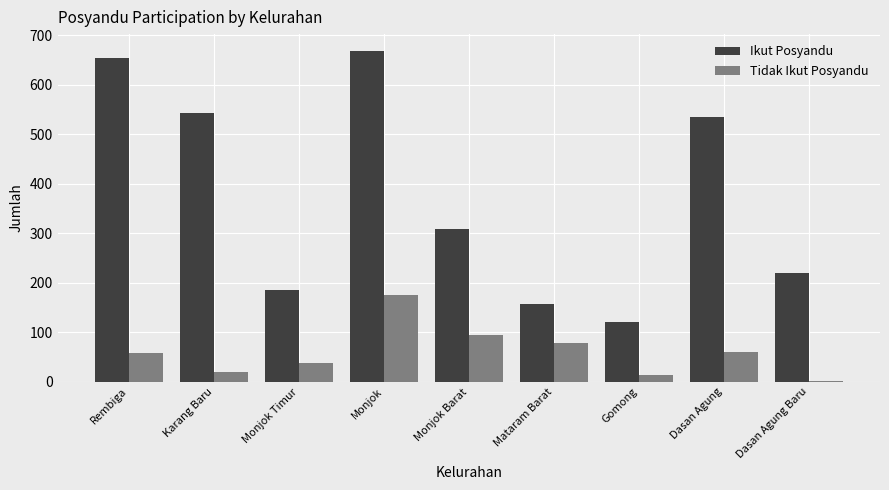

At which label does Tidak Ikut Posyandu reach its peak?

Monjok